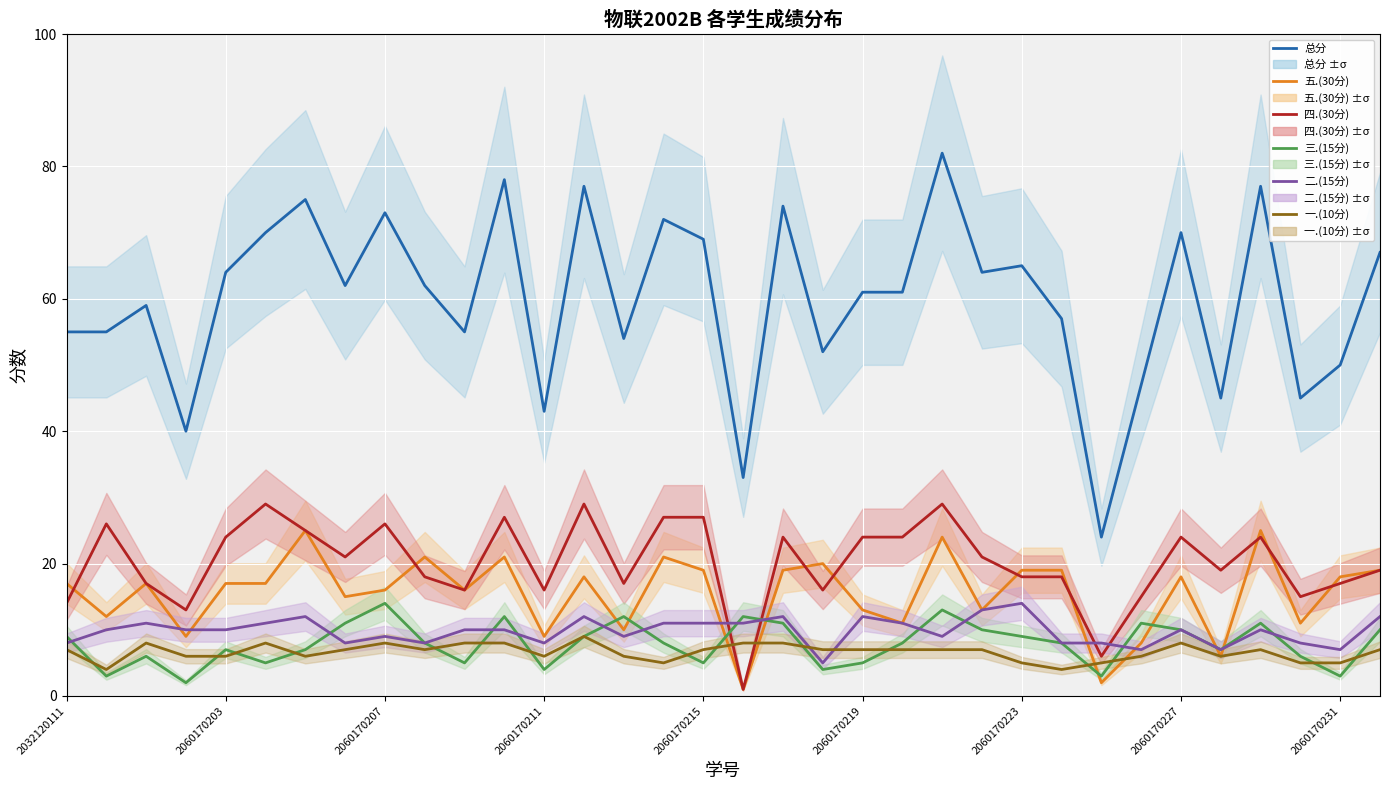

At how many categories does at least one series exceed 81?

1